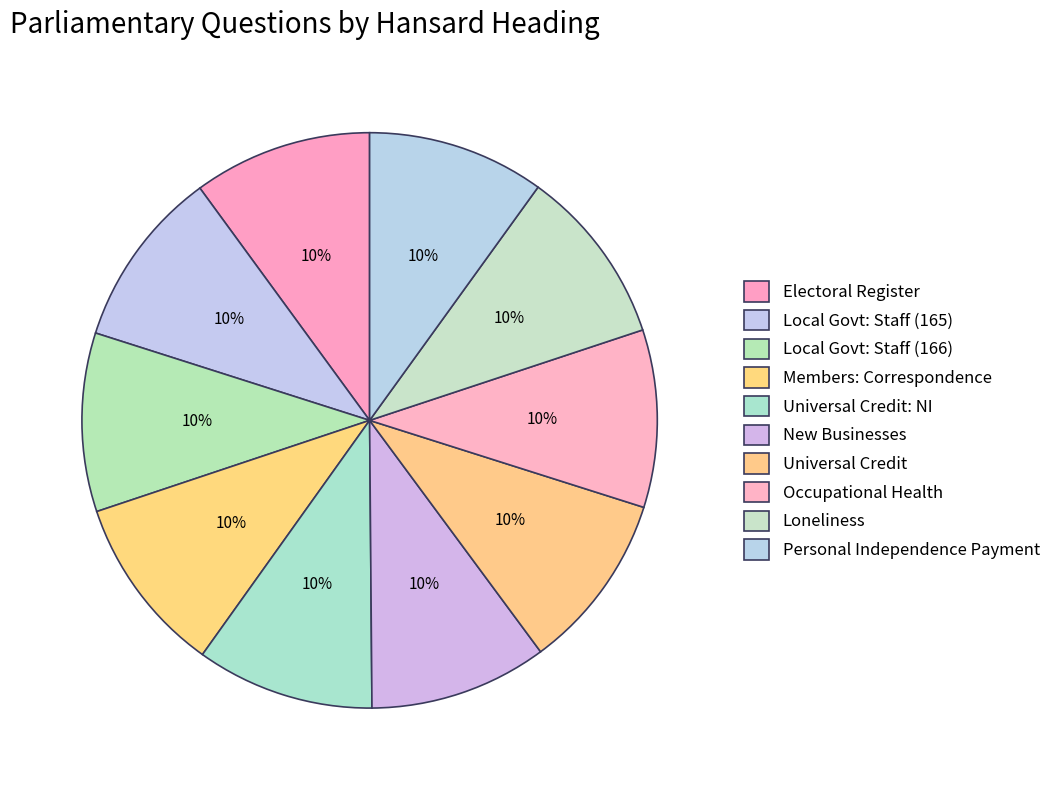

True or false: Electoral Register accounts for 10% of the total.

True